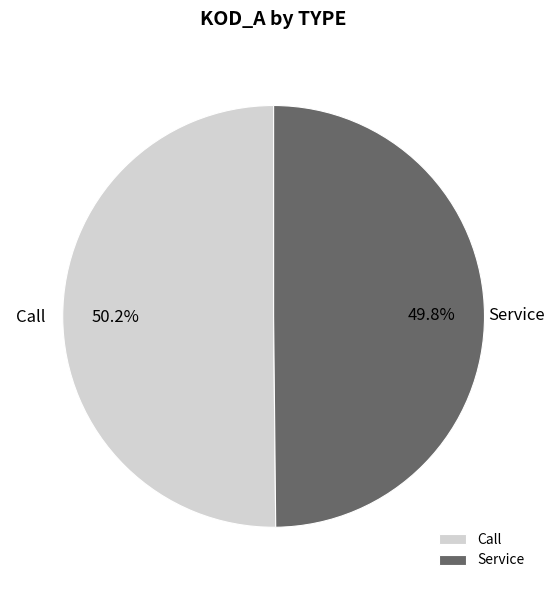

How much of the chart is everything except Call?

49.8%